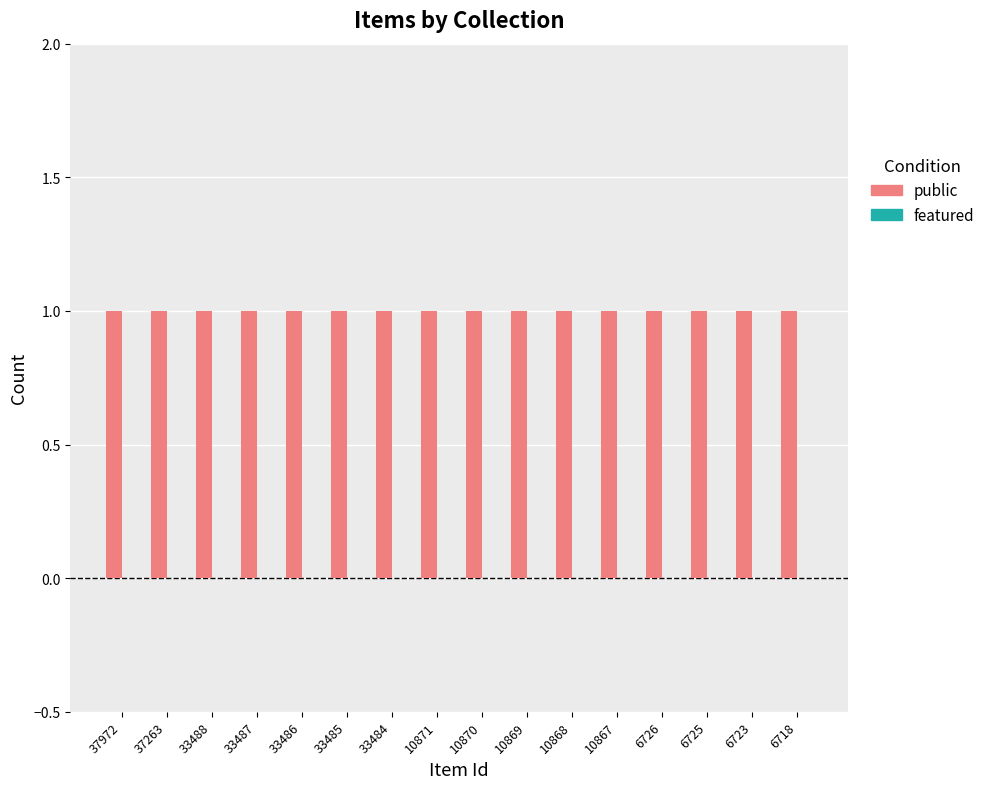

Rank the series at 6718 from lowest to highest value.

featured, public